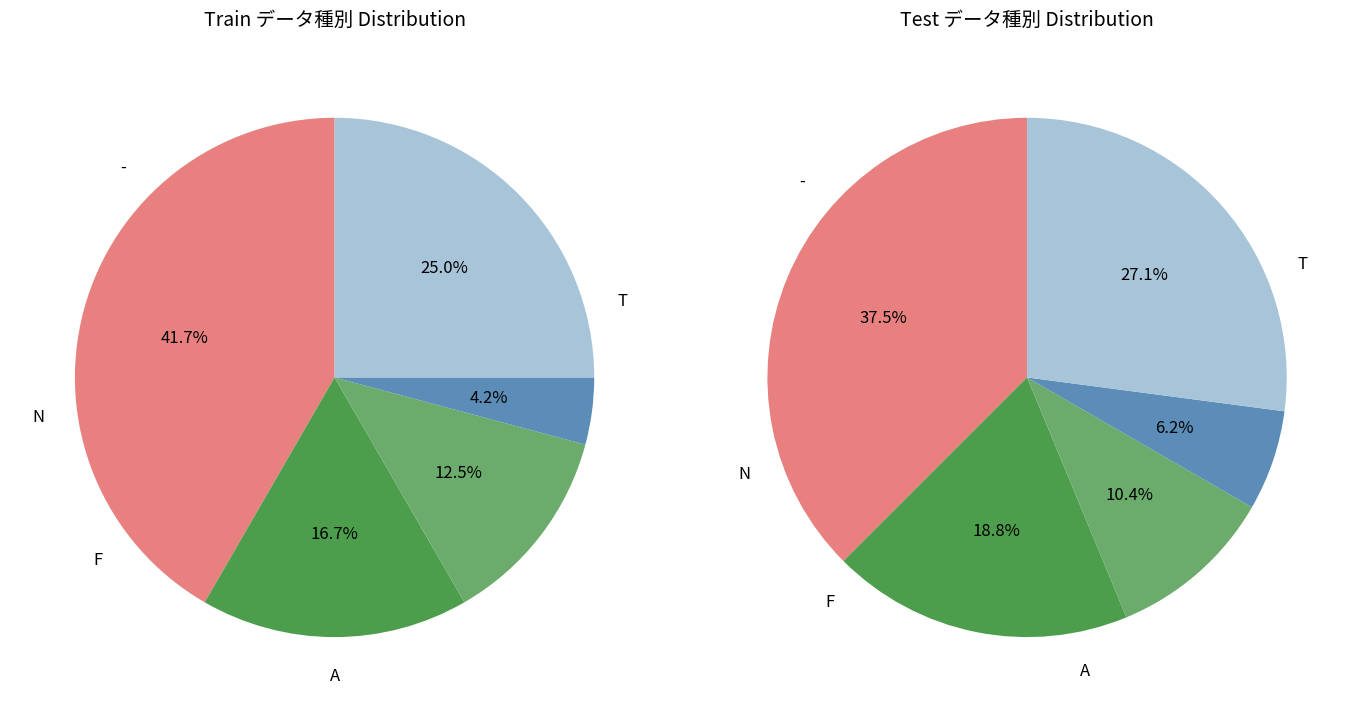

Is there a majority slice in this chart?

No